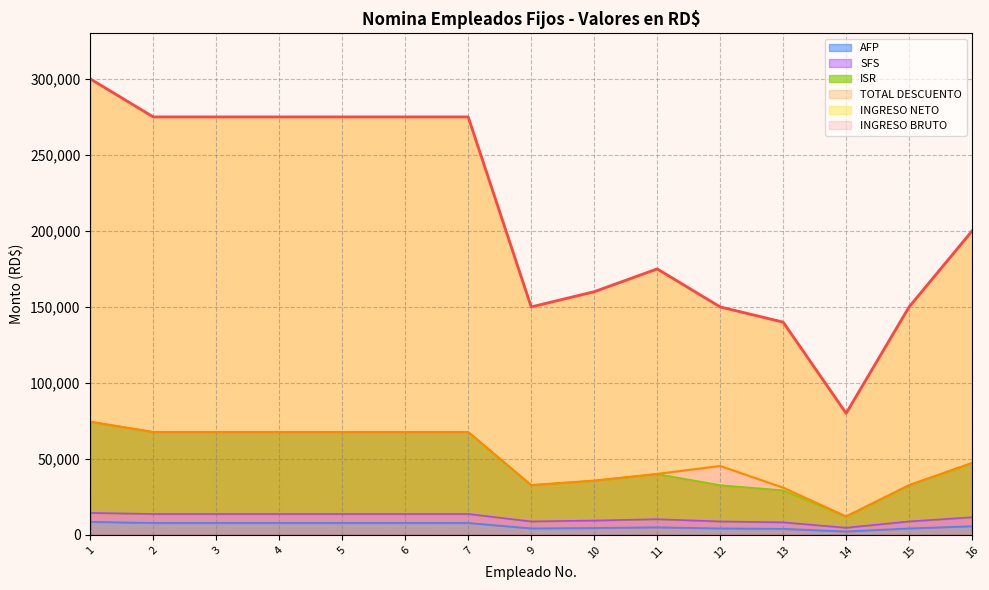

Which series has the widest spread of values?

INGRESO NETO